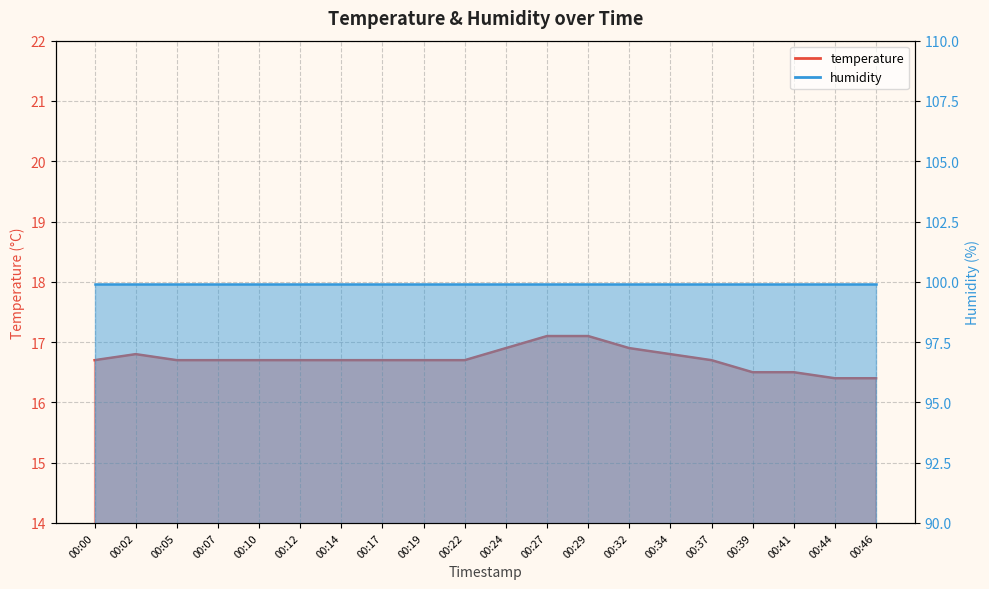

Count the values in the range 16 to 17.

18